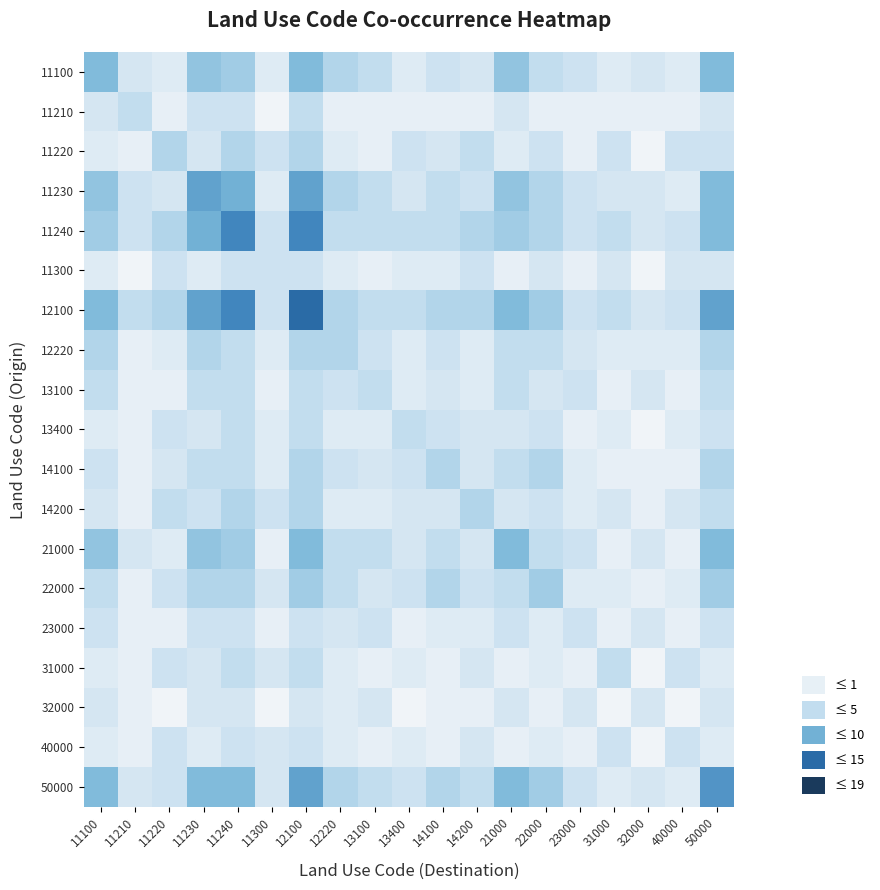

At how many categories does at least one series exceed 0?

19